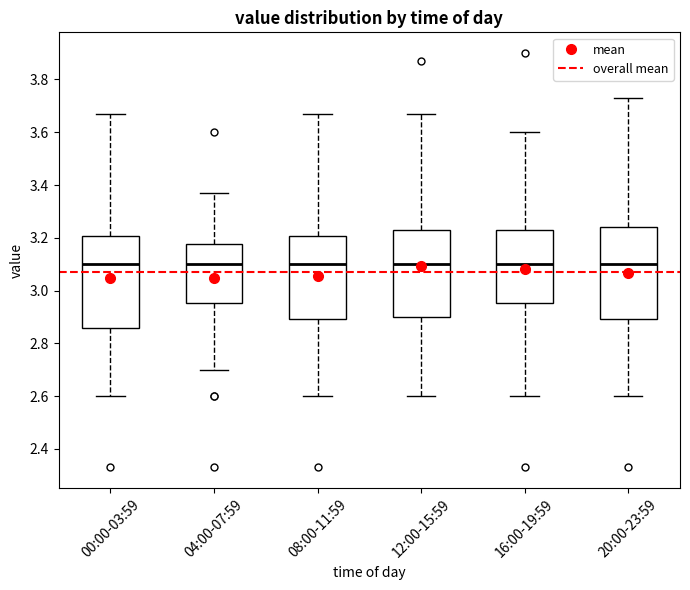

Reading left to right, read every box against the y-axis: the position of its median line, the range the box covers, and the ends of its whiskers. The values are not printed on the chart, so give them approximately, as read against the axis.

00:00-03:59: median 3.10, box 2.86 to 3.20, whiskers 2.60 to 3.68
04:00-07:59: median 3.10, box 2.96 to 3.18, whiskers 2.70 to 3.38
08:00-11:59: median 3.10, box 2.90 to 3.20, whiskers 2.60 to 3.68
12:00-15:59: median 3.10, box 2.90 to 3.24, whiskers 2.60 to 3.68
16:00-19:59: median 3.10, box 2.96 to 3.24, whiskers 2.60 to 3.60
20:00-23:59: median 3.10, box 2.90 to 3.24, whiskers 2.60 to 3.74